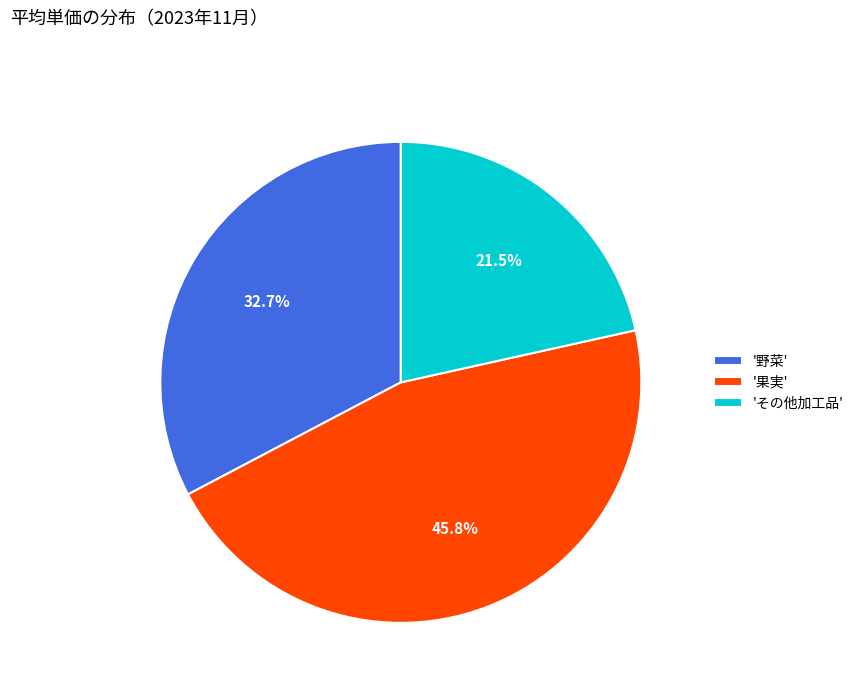

To the nearest percent, what is the average slice percentage?

33%